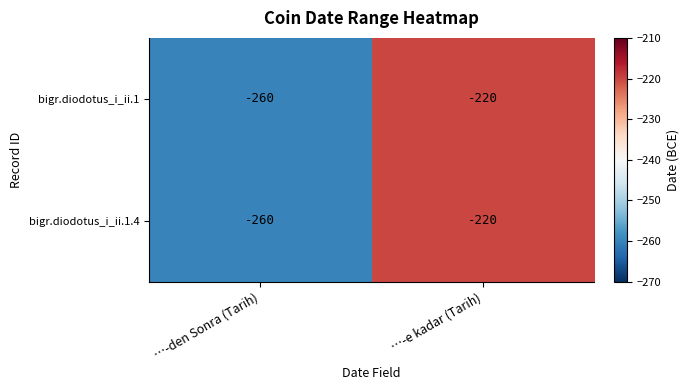

True or false: bigr.diodotus_i_ii.1.4 has a value of -260 at …-den Sonra (Tarih).

True